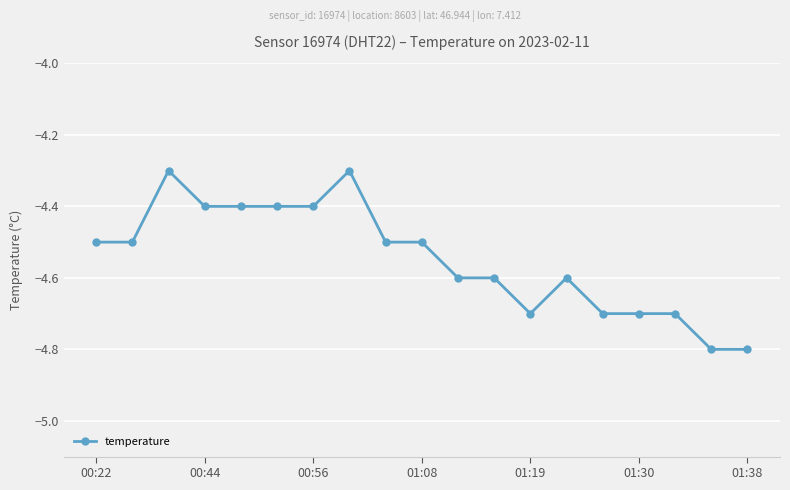

What is the value of the 18th point from the left?

-4.8